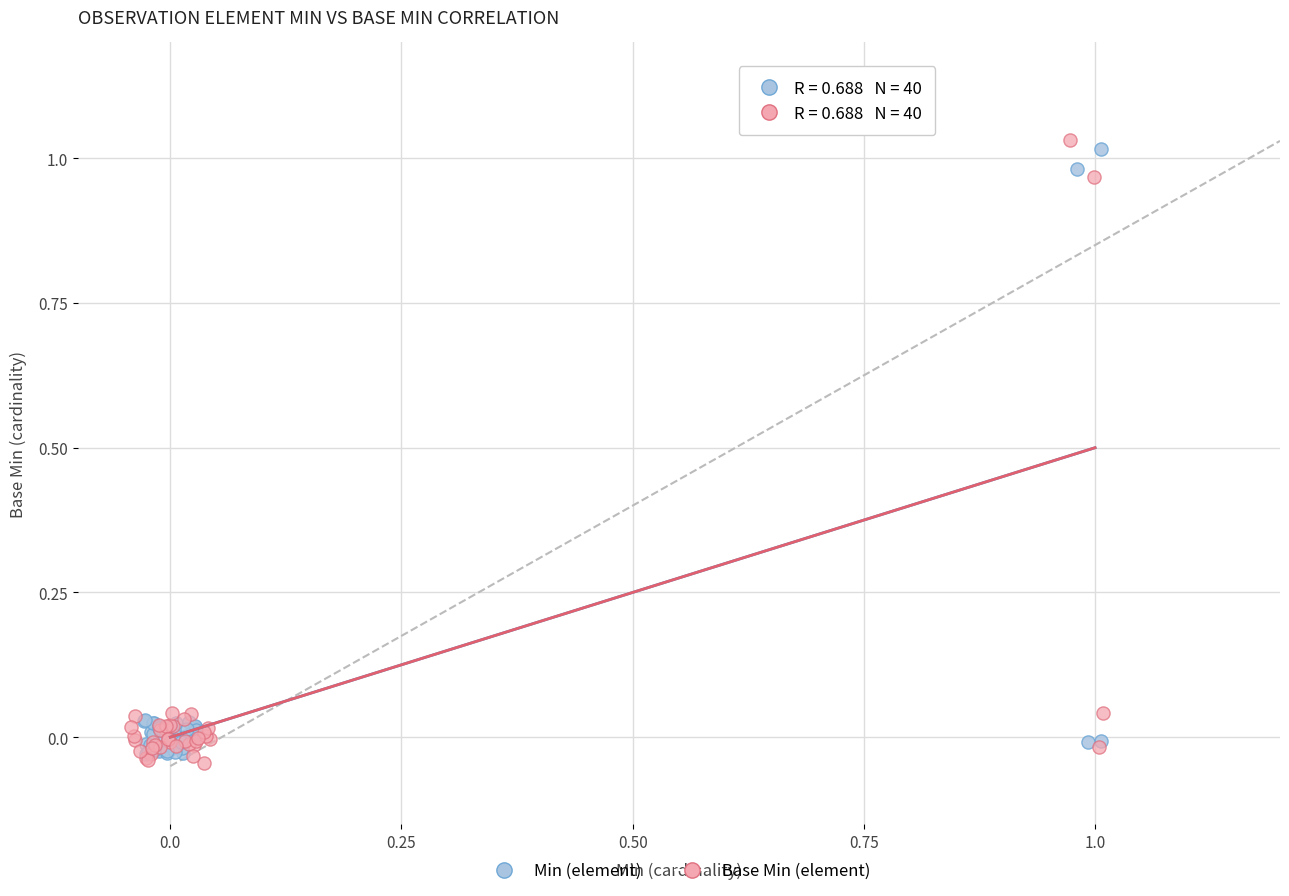

Which series has the largest Y range (max minus min)?

Base Min (element)